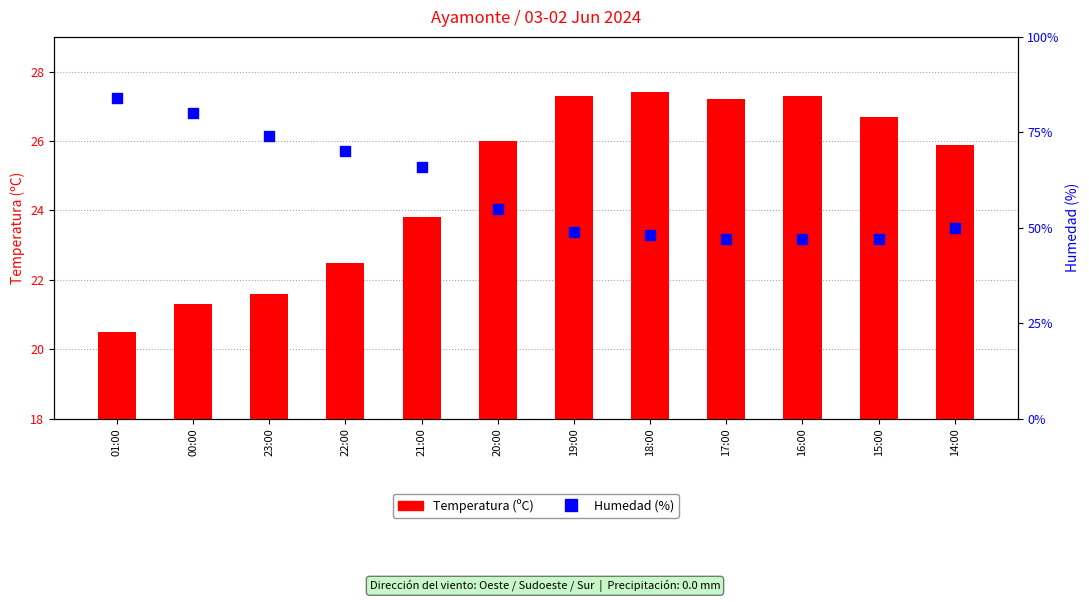

At which category is the sum across all series the highest?

01:00